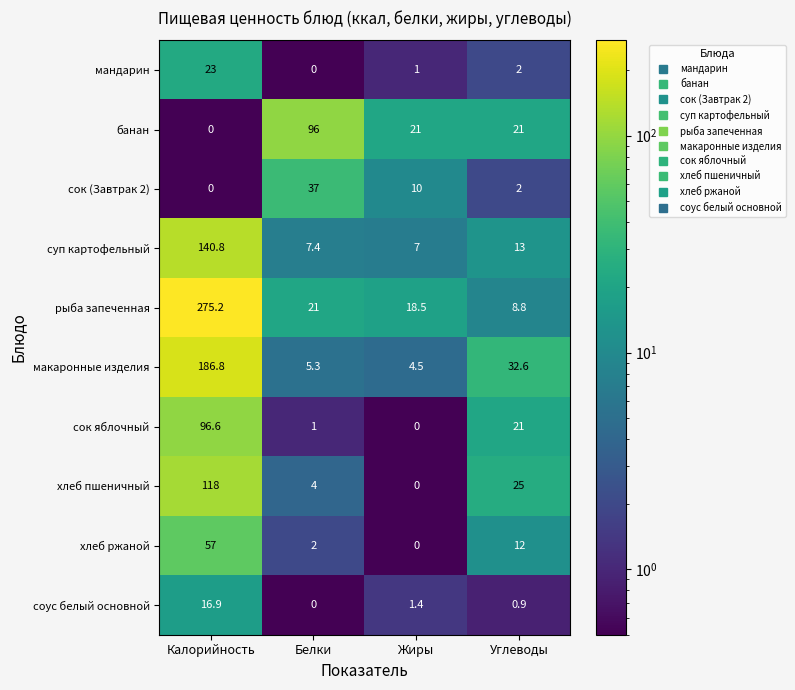

Count the number of data series in this chart.

10